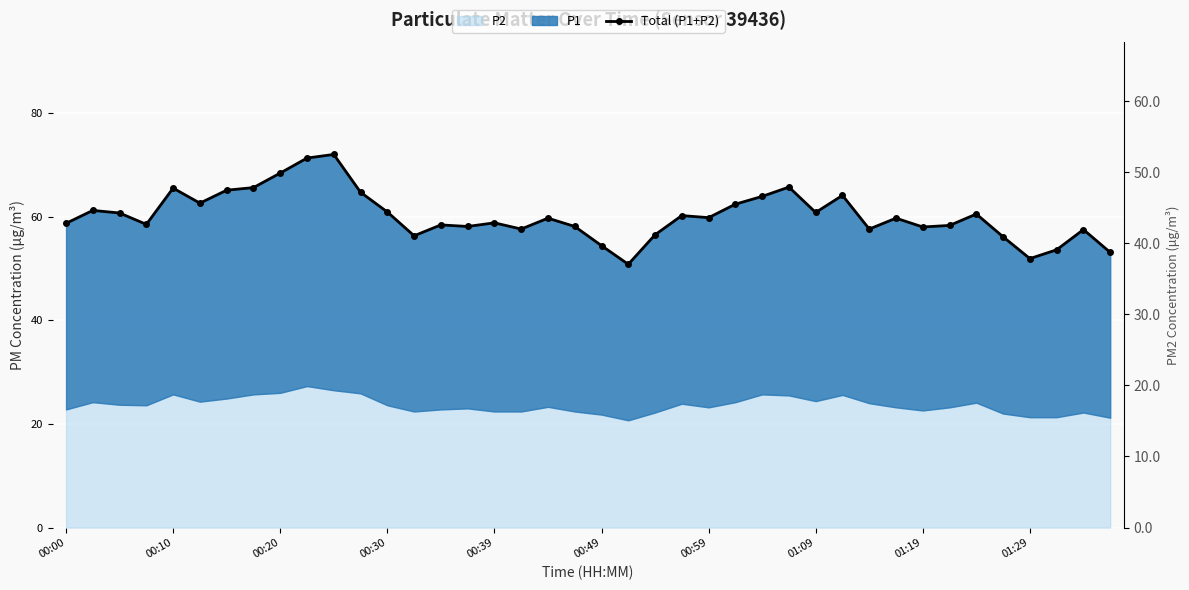

What is the smallest value displayed?

50.8